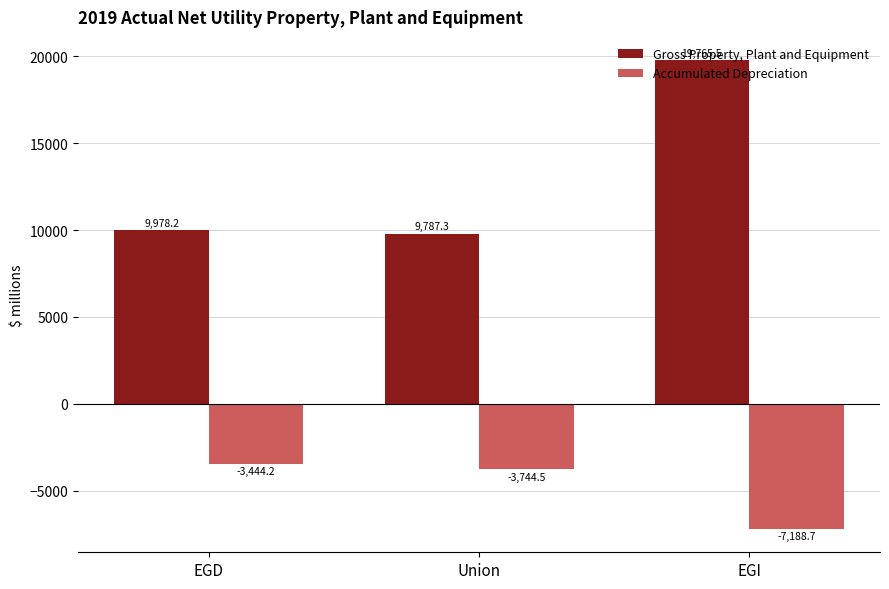

What is the spread (max minus min) of values at EGD?

13422.4